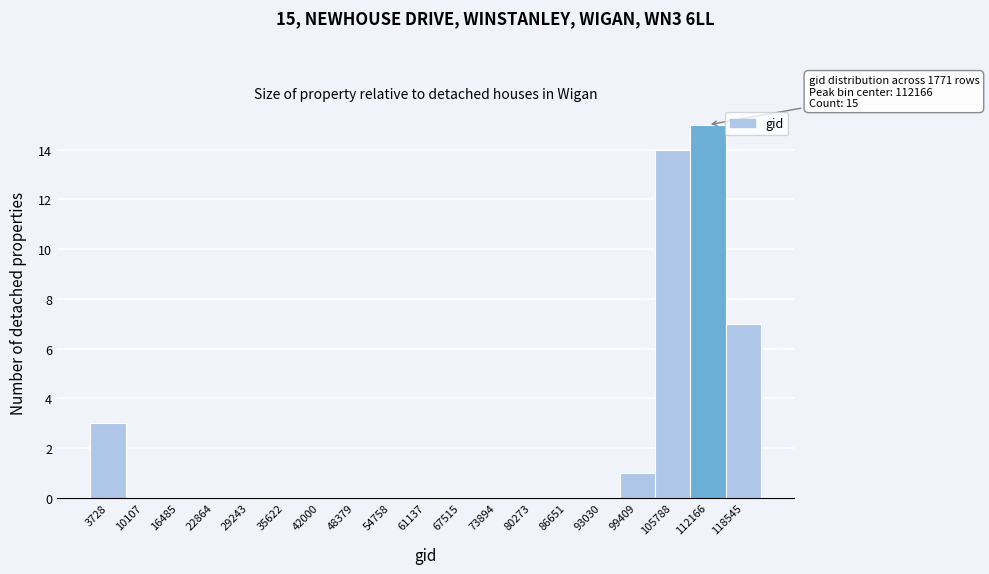

Over which range of the x-axis is the bar tallest?

109000 to 115000